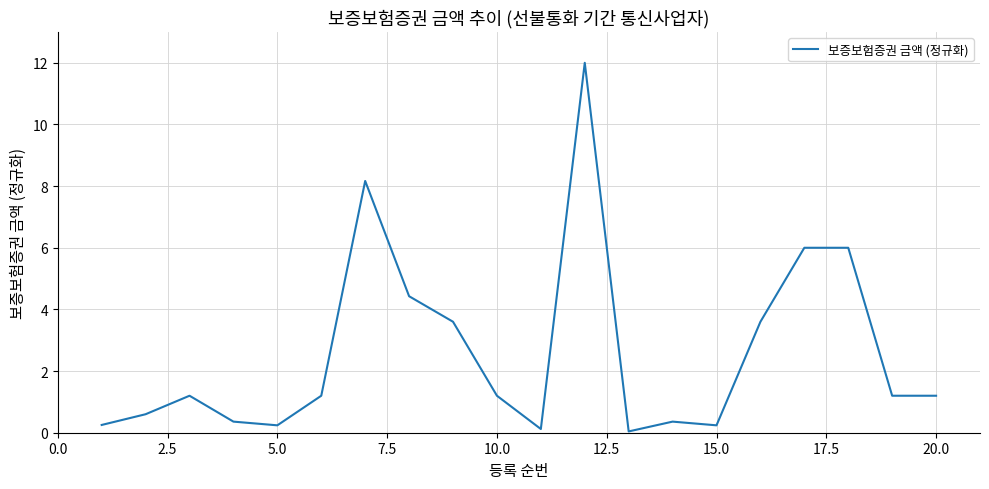

What is the greatest value displayed?

12.0